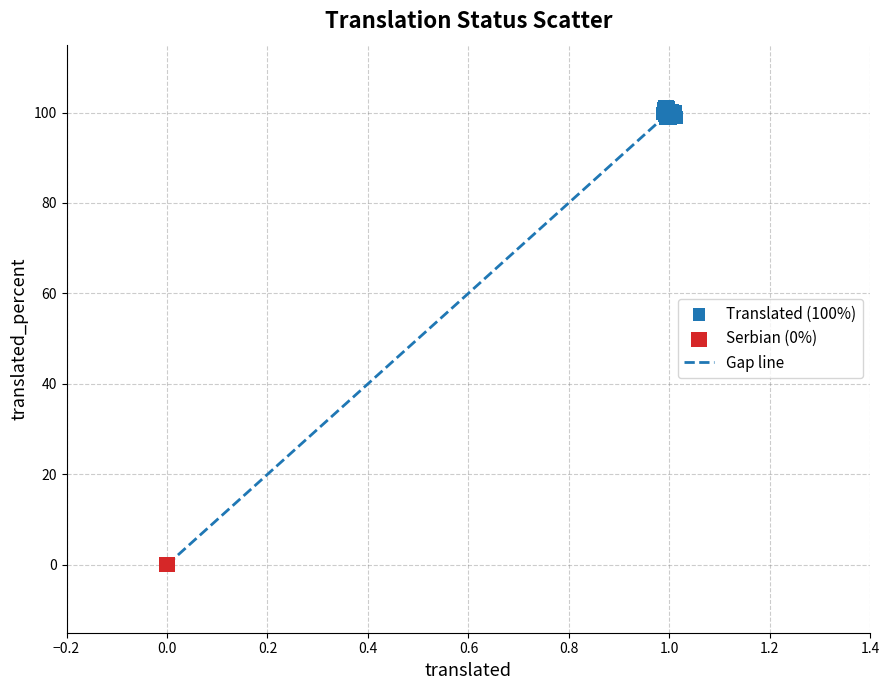

Which series contains the lowest Y value?

Serbian (0%)